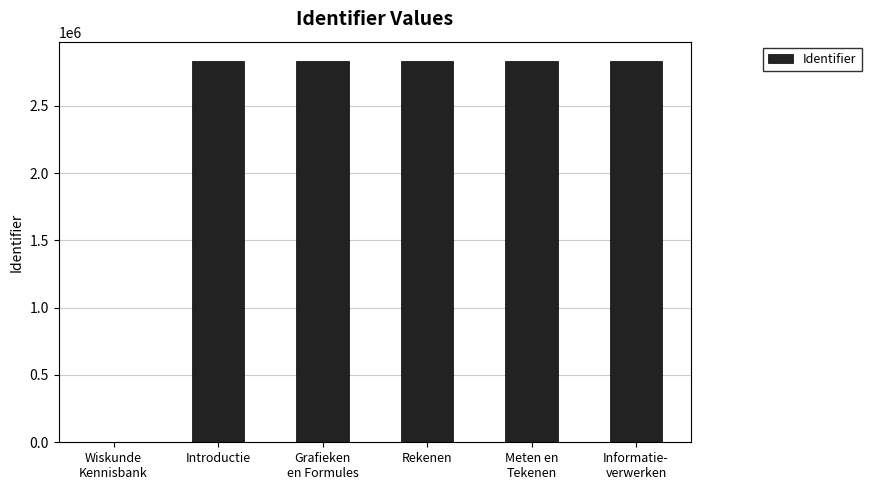

What is the maximum value shown in the chart?

2834275